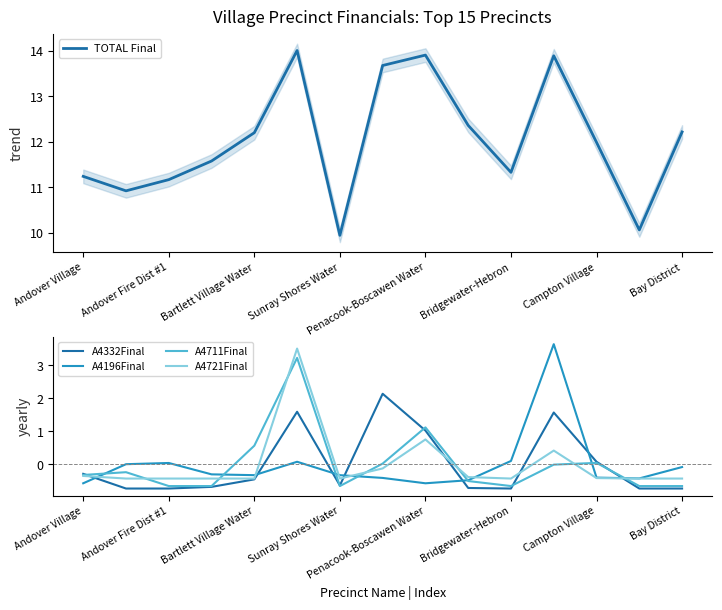

What is the lowest value of the A4721Final series?

-0.4